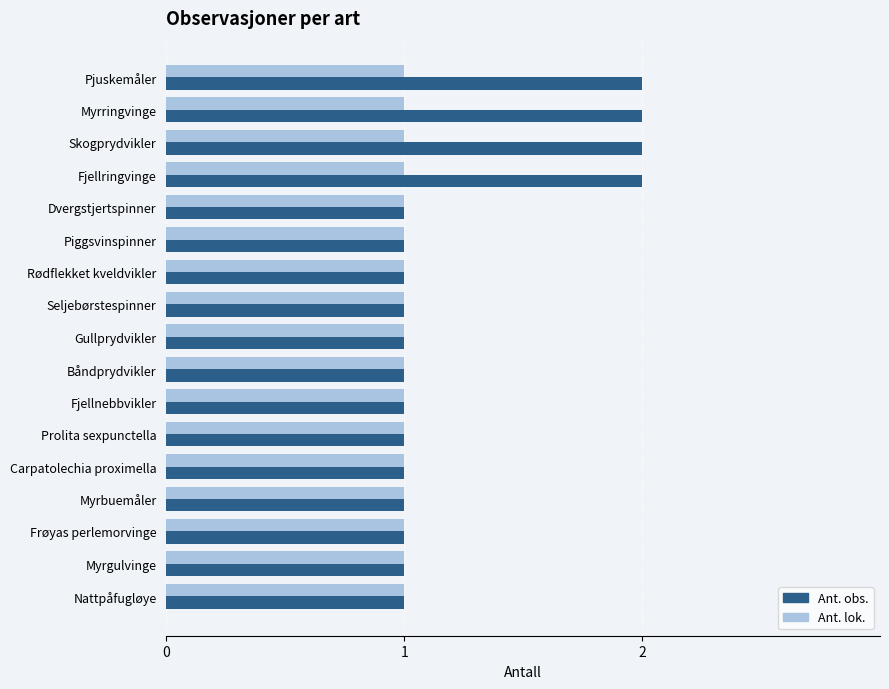

True or false: Ant. lok. has a value of 1 at Carpatolechia proximella.

True